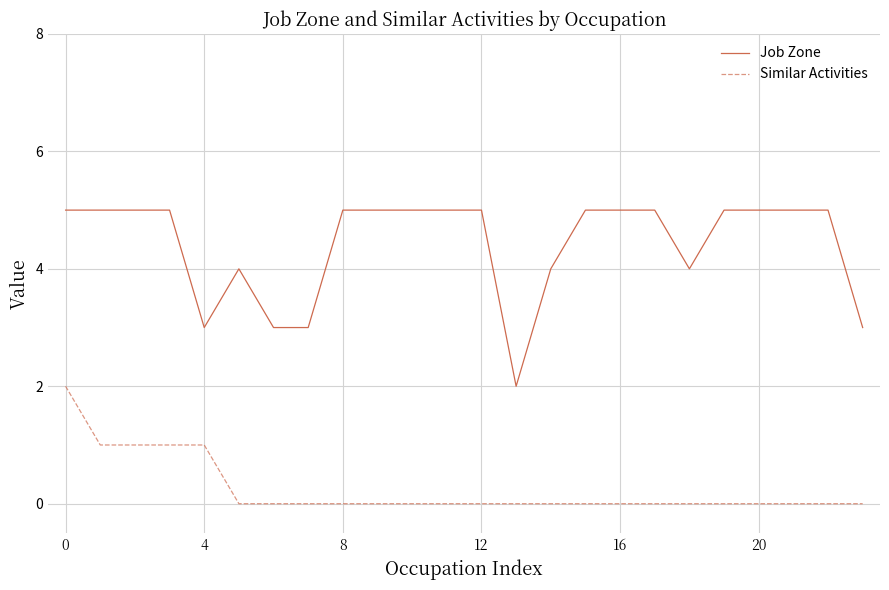

How many Similar Activities values are between 0 and 1?

23